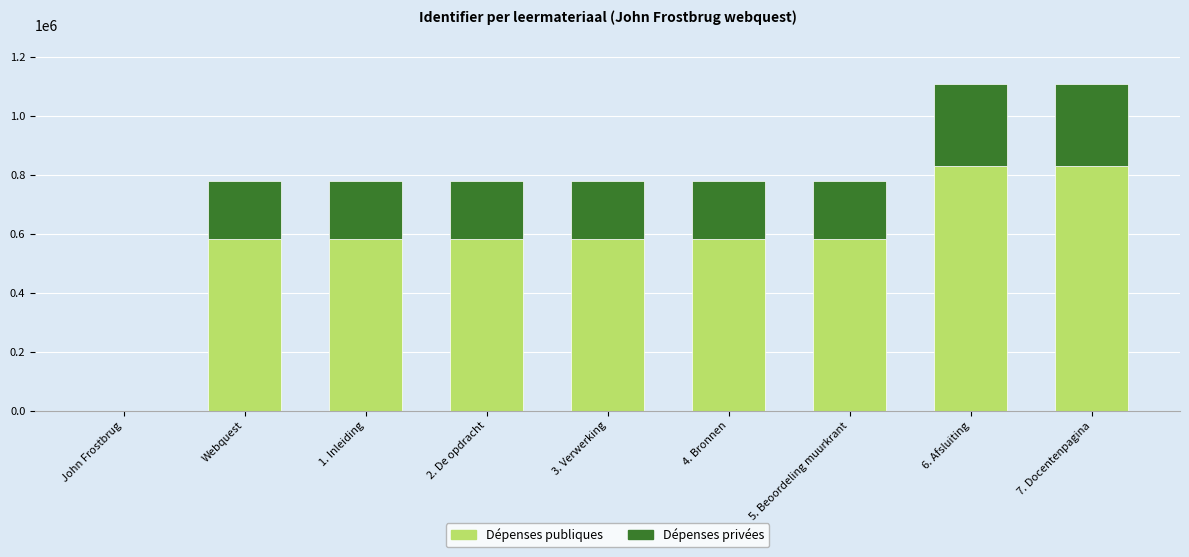

What is the total value across all series at 5. Beoordeling muurkrant?

778545.0